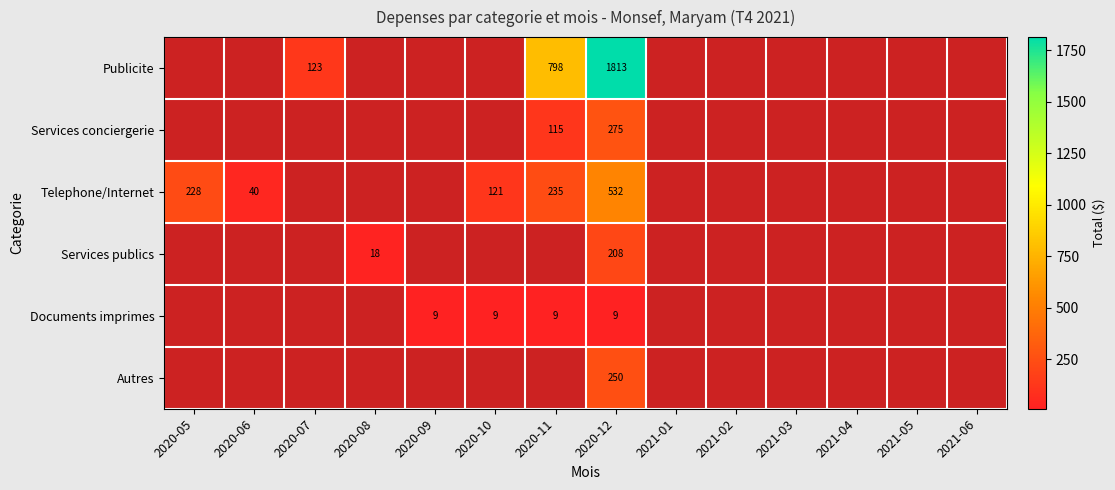

The value of Publicite at 2020-12 is 367. True or false?

False